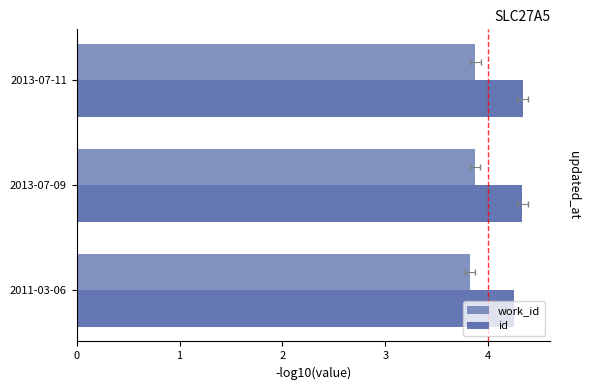

How many data points does each series have?

3